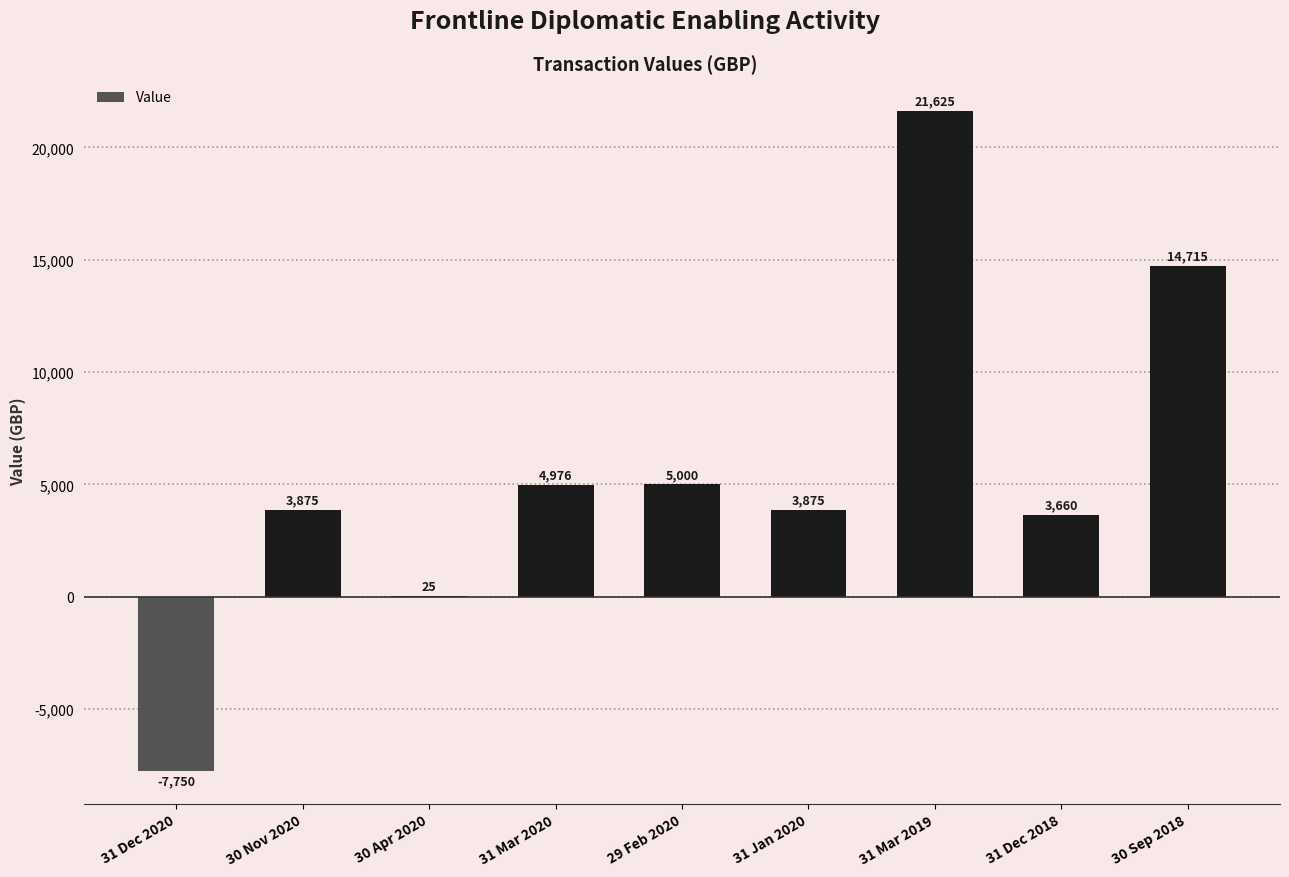

Which label corresponds to the largest value in the chart?

31 Mar 2019